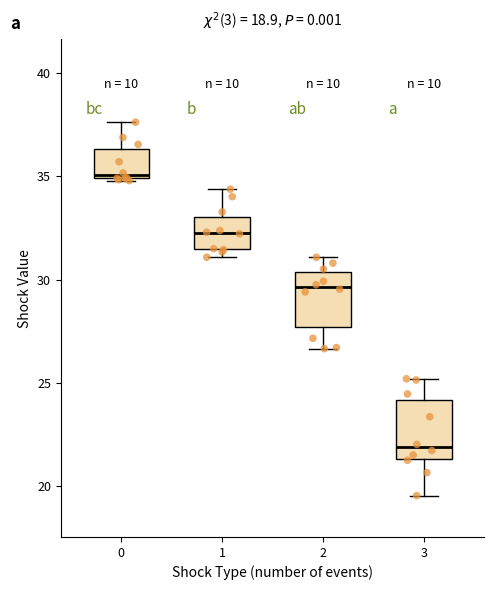

Which box's median line is the highest?

0